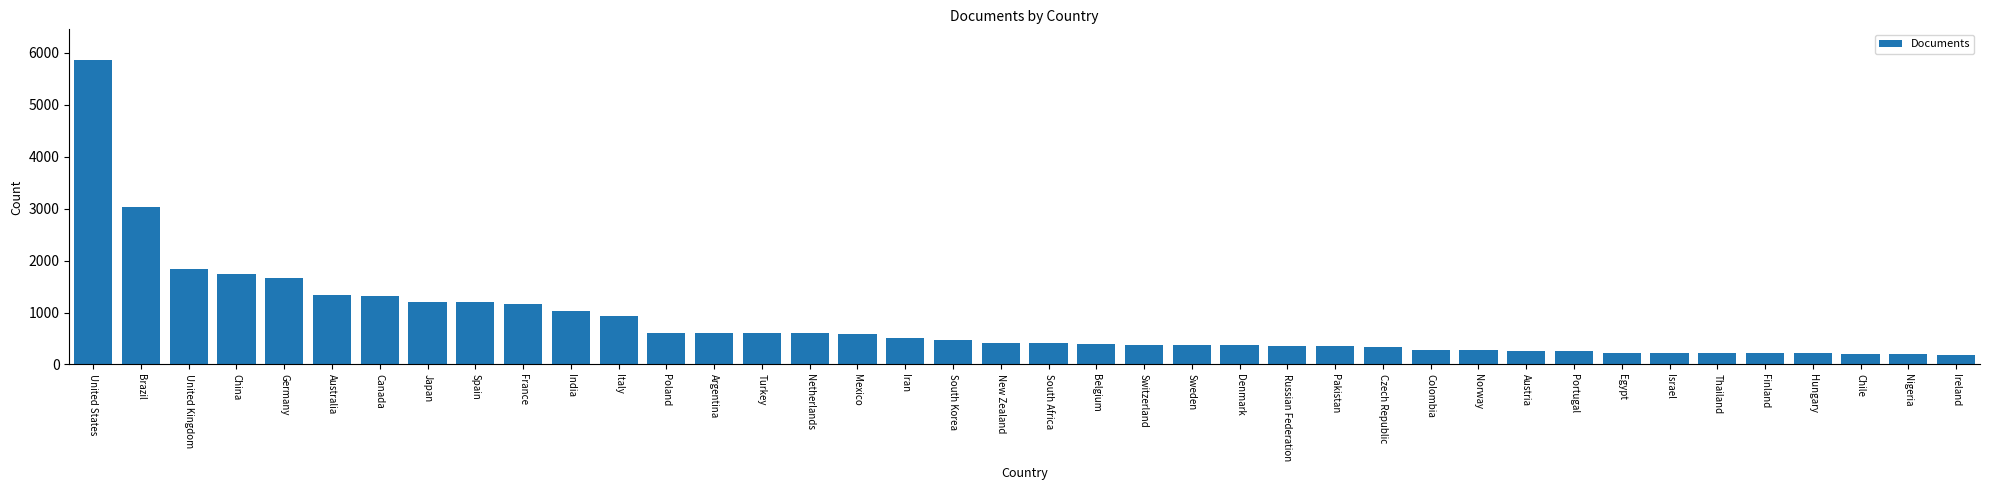

The value at Denmark is 371. True or false?

True